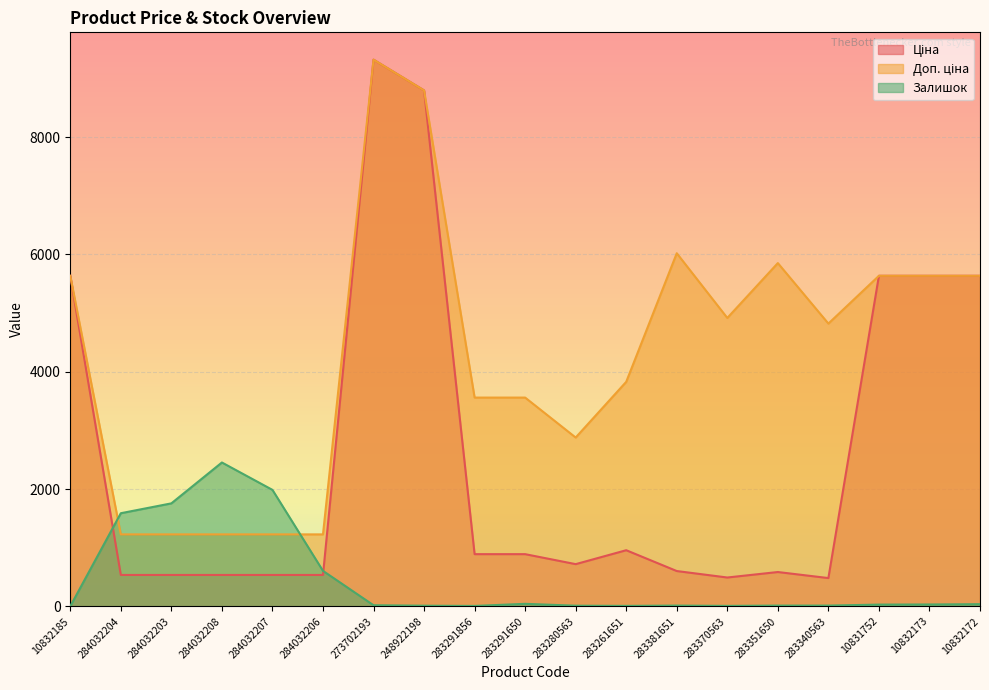

What is the label of the 9th point from the left?

283291856